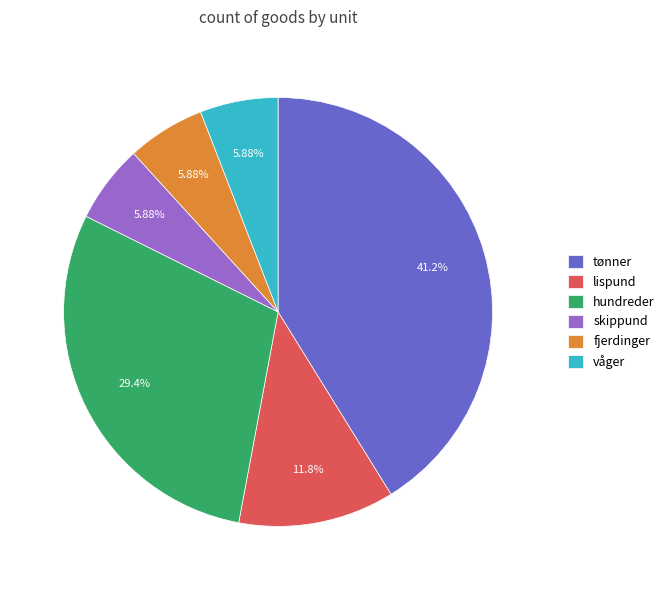

The hundreder slice represents 23% of the pie. True or false?

False